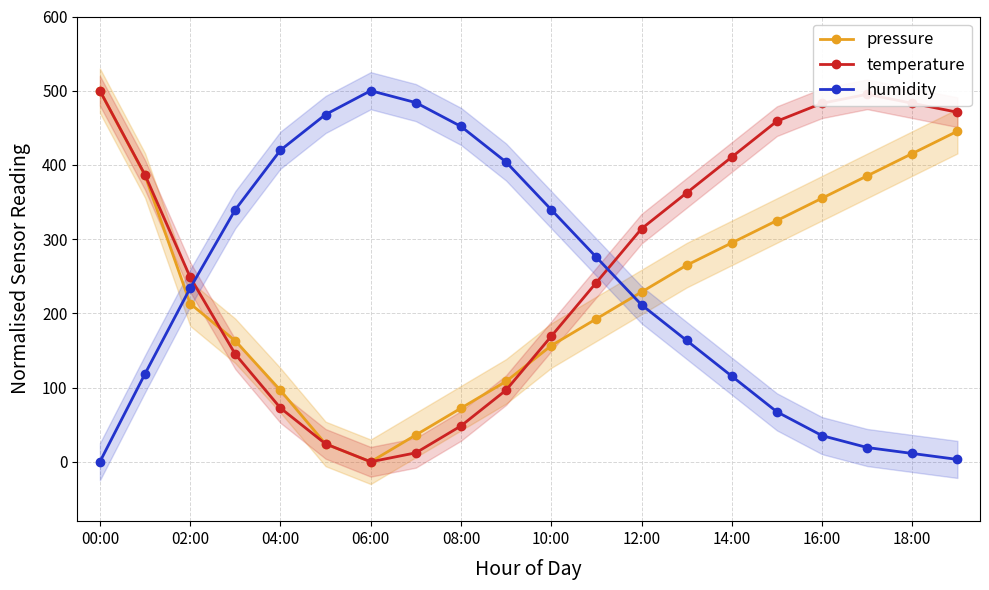

Does the chart display data point markers on the line(s)?

Yes